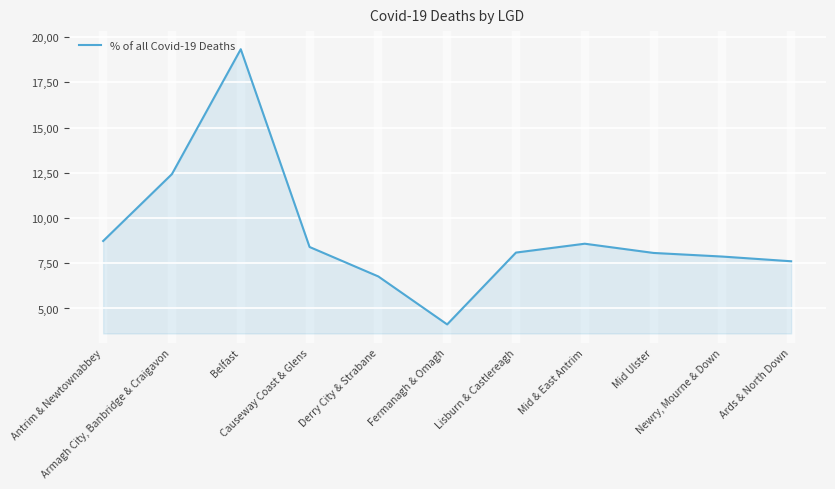

Where is the first local maximum?

Belfast